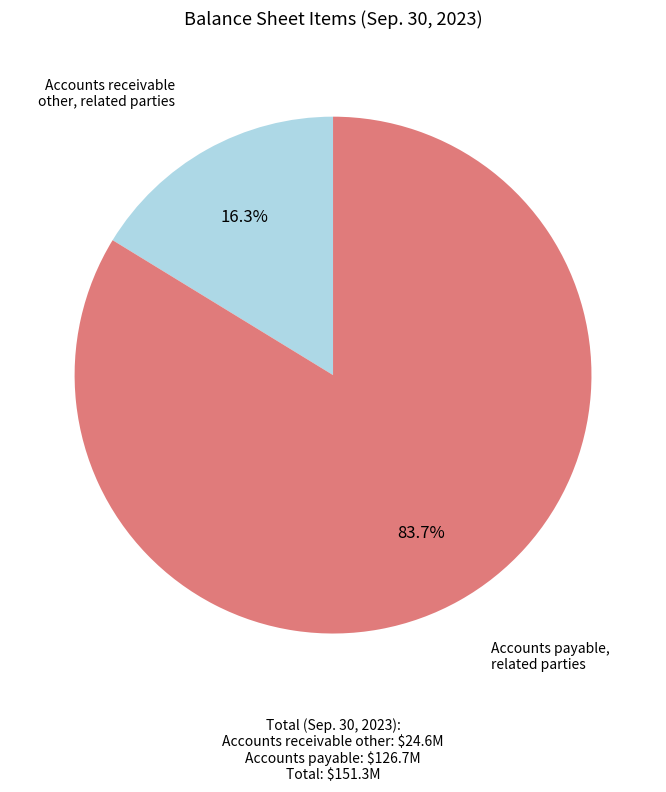

Count the number of slices in the pie.

2